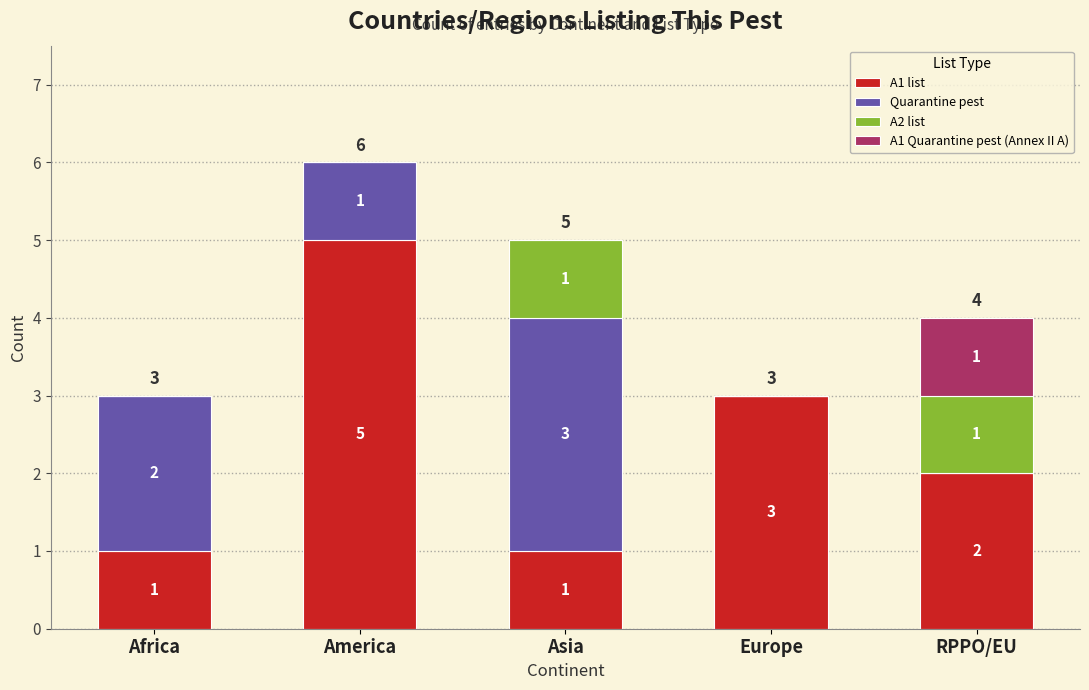

What is the highest value of the A1 list series?

5